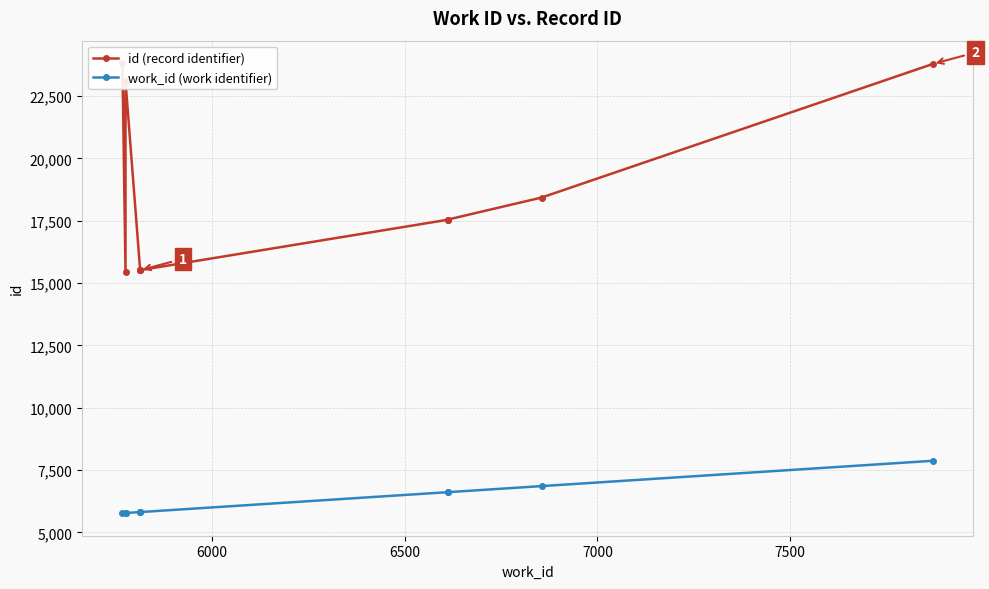

True or false: work_id (work identifier) has more than 0 points higher than both neighbors.

False